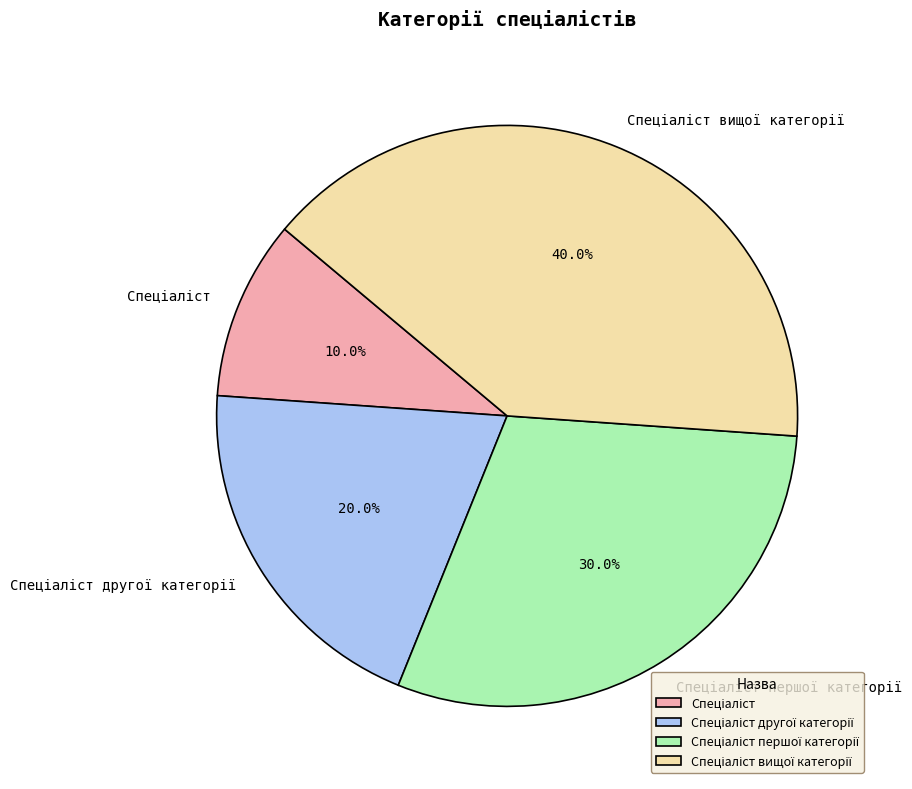

How many segments does this pie chart have?

4